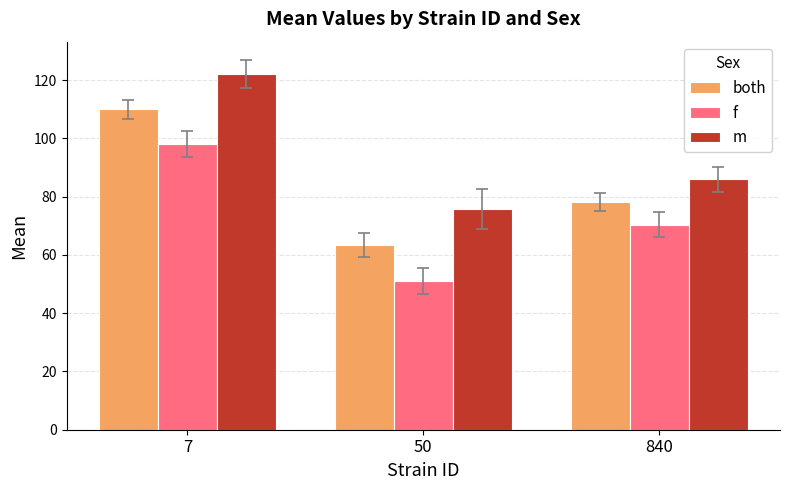

How many data points in m are less than 85?

1